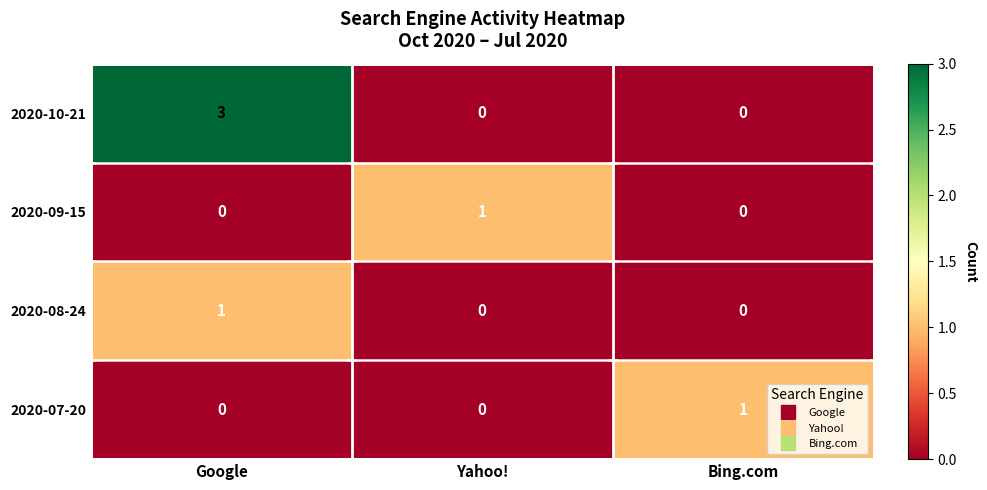

What is the maximum value shown in the chart?

3